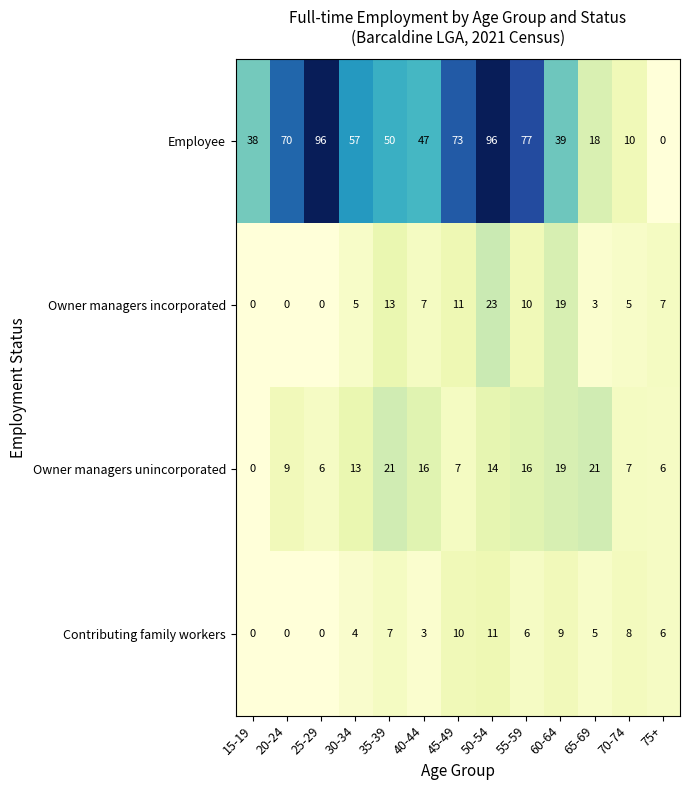

Is it true that Contributing family workers equals -6 at 25-29?

False